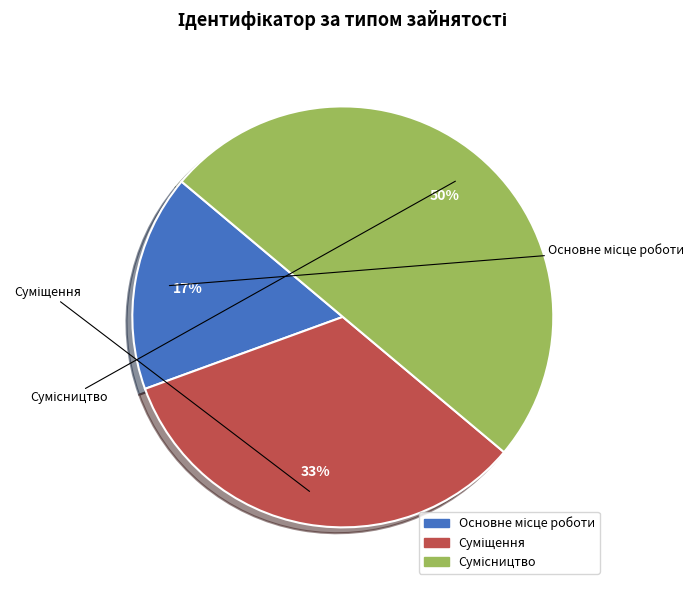

To the nearest percent, what is the difference between the largest and smallest slice percentages?

33%